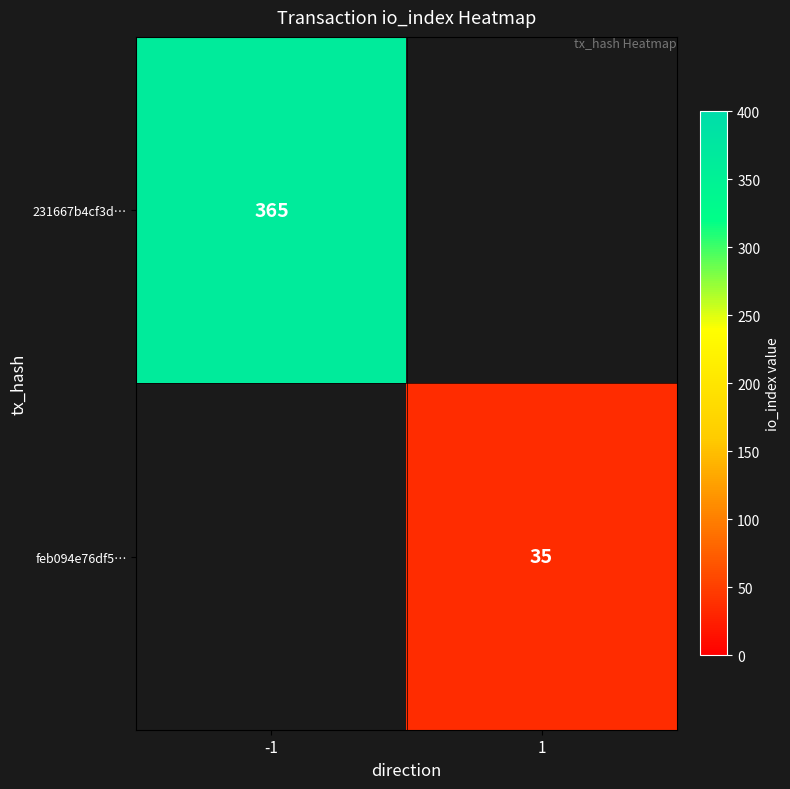

At how many categories does at least one series exceed 289?

1